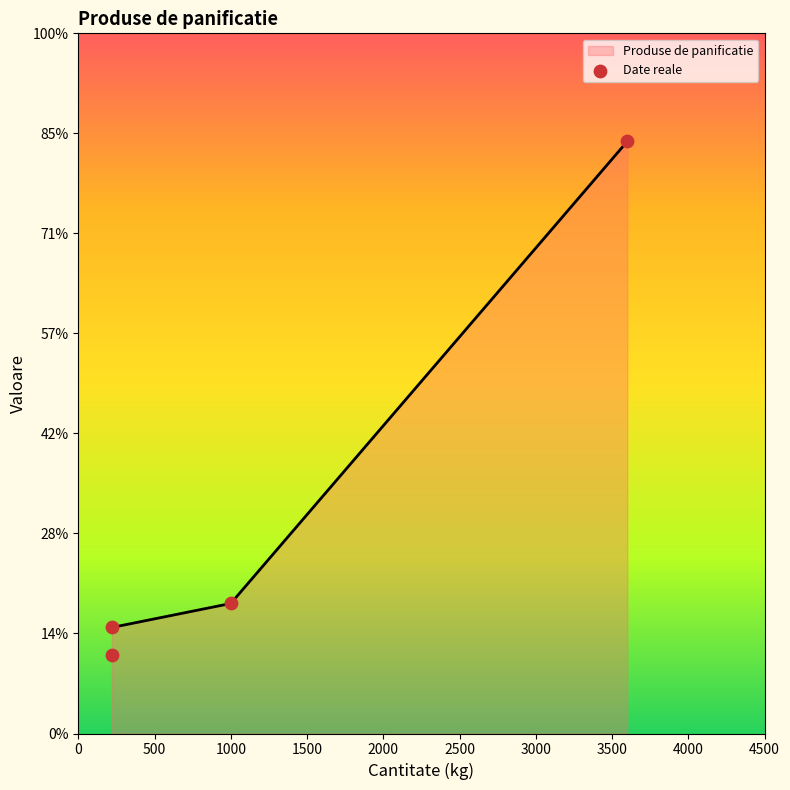

What is the ratio of the value at 500 to the value at 0?

1.4